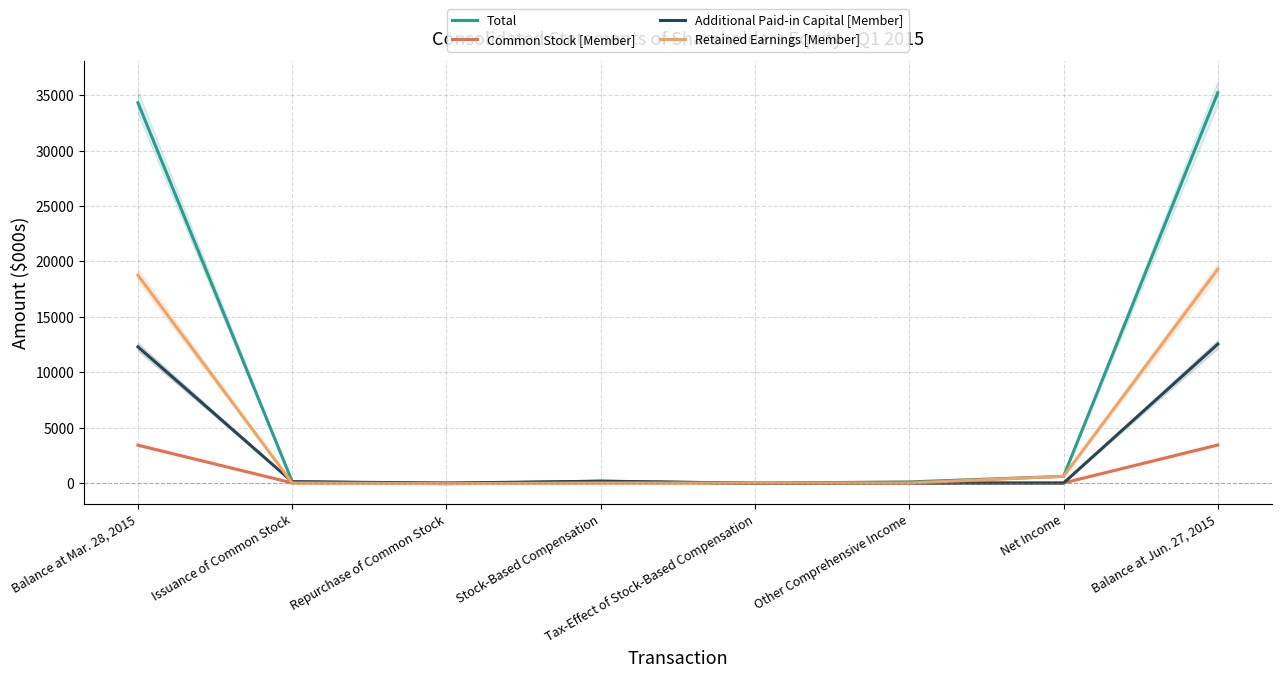

What is the difference between the Total values at Stock-Based Compensation and Issuance of Common Stock?

44